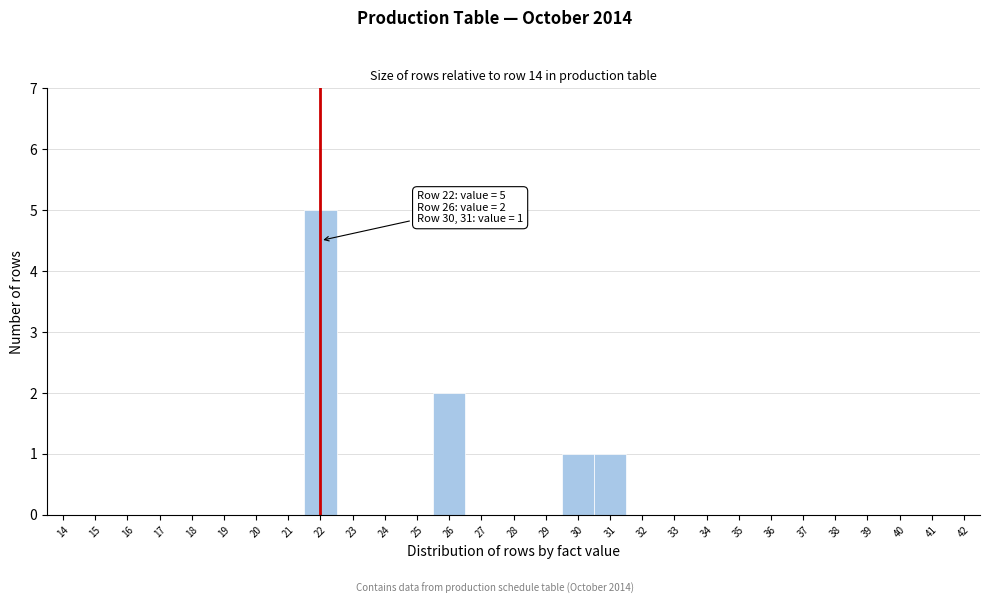

Which range on the x-axis has the tallest bar?

21.5 to 22.5